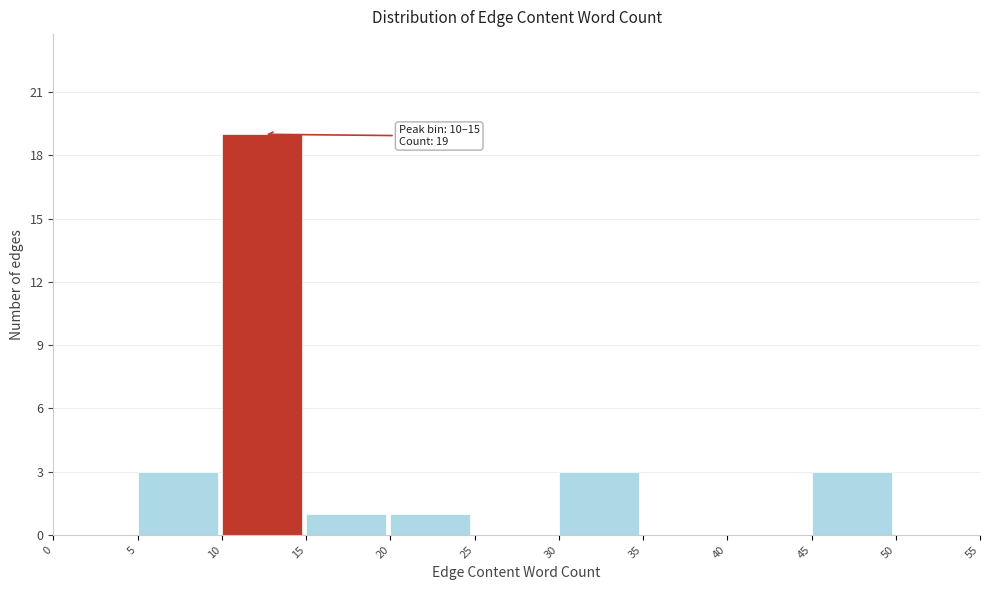

Over which range of the x-axis is the bar tallest?

10 to 15